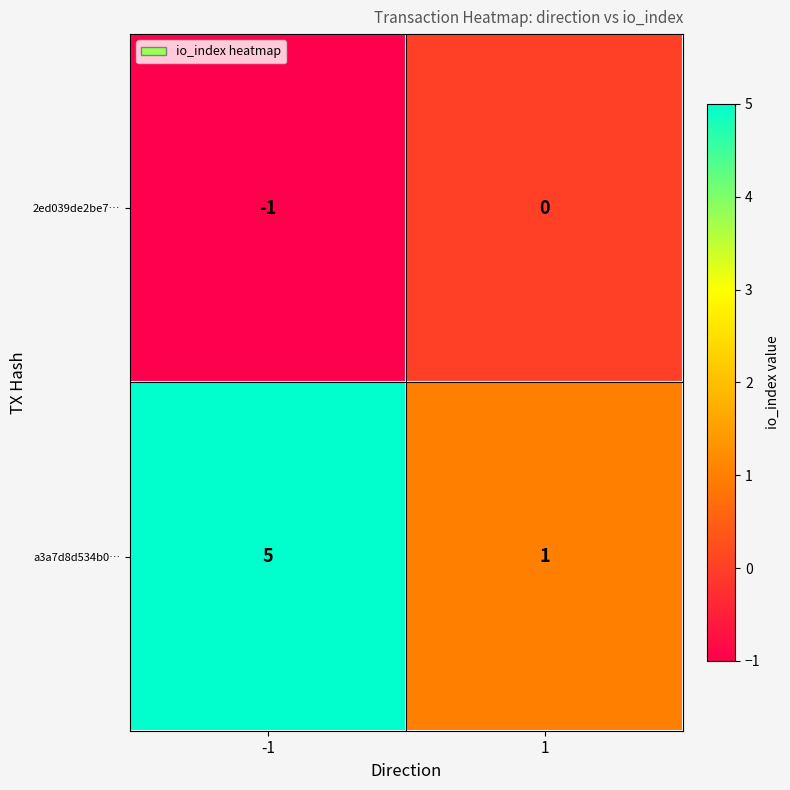

Between -1 and 1, which series saw the biggest shift?

a3a7d8d534b0…